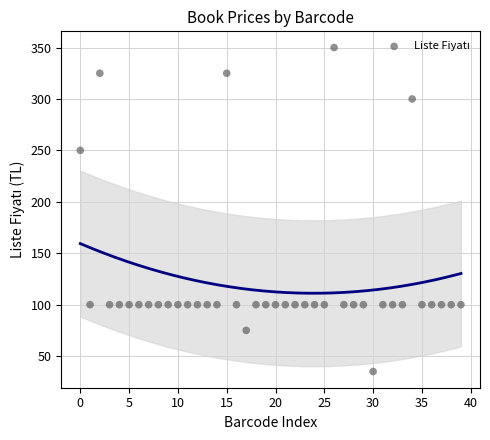

What is the range of Y values (max minus min)?

315